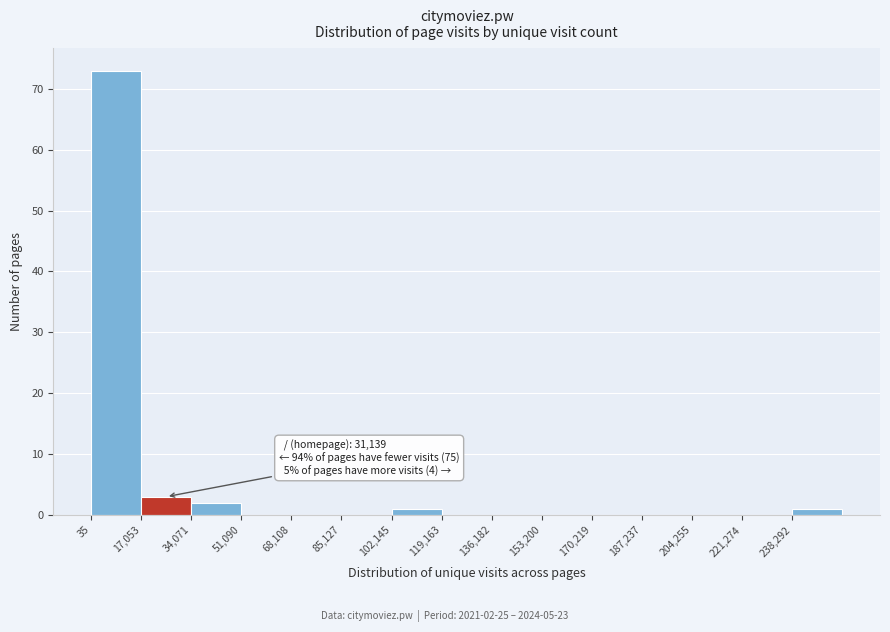

Over which range of the x-axis is the bar tallest?

0 to 18000